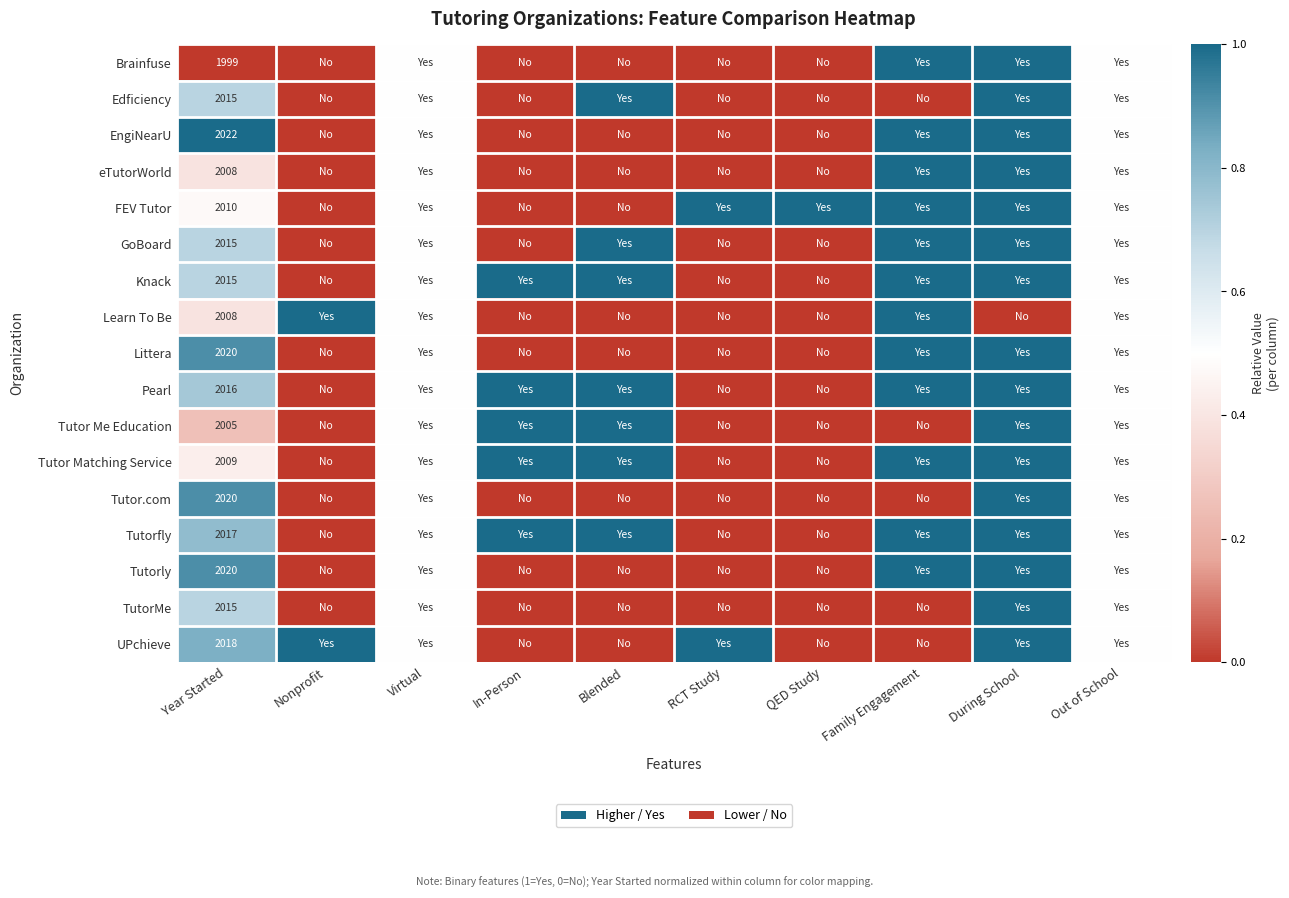

Is it true that Tutor Me Education equals 0.1 at Year Started?

False